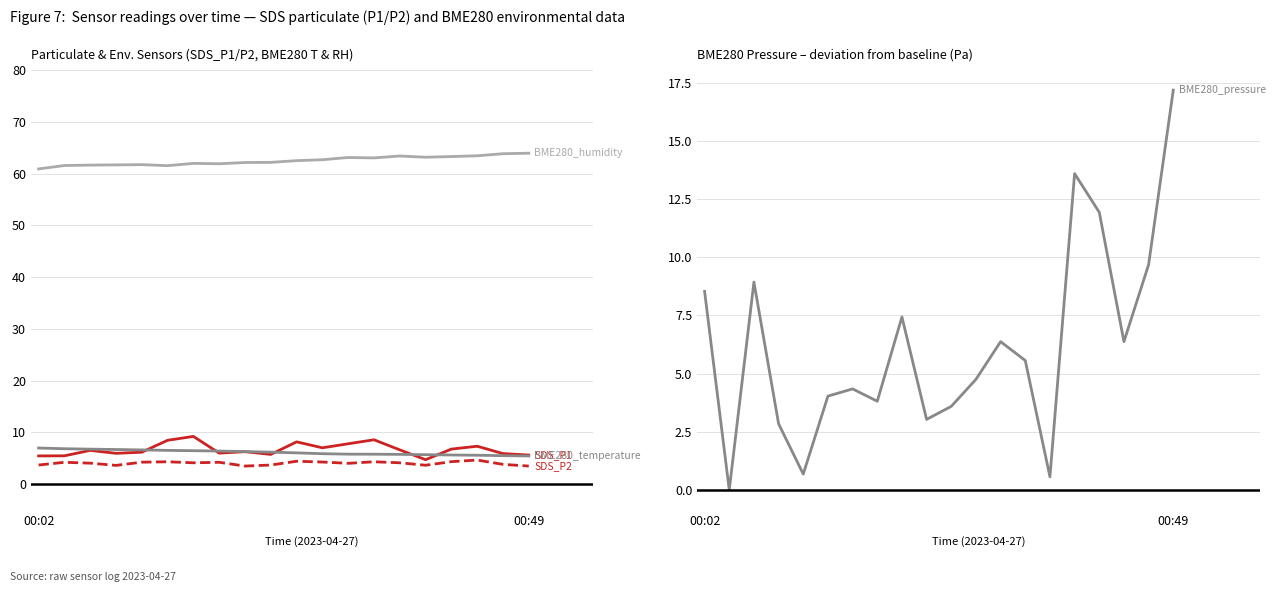

What is the average value of the BME280_pressure (Δ from min) series?

6.2